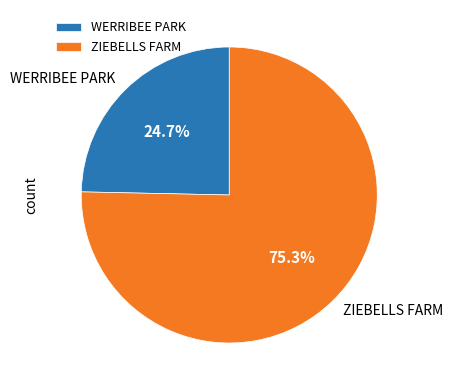

Rank the categories by value from lowest to highest.

WERRIBEE PARK, ZIEBELLS FARM